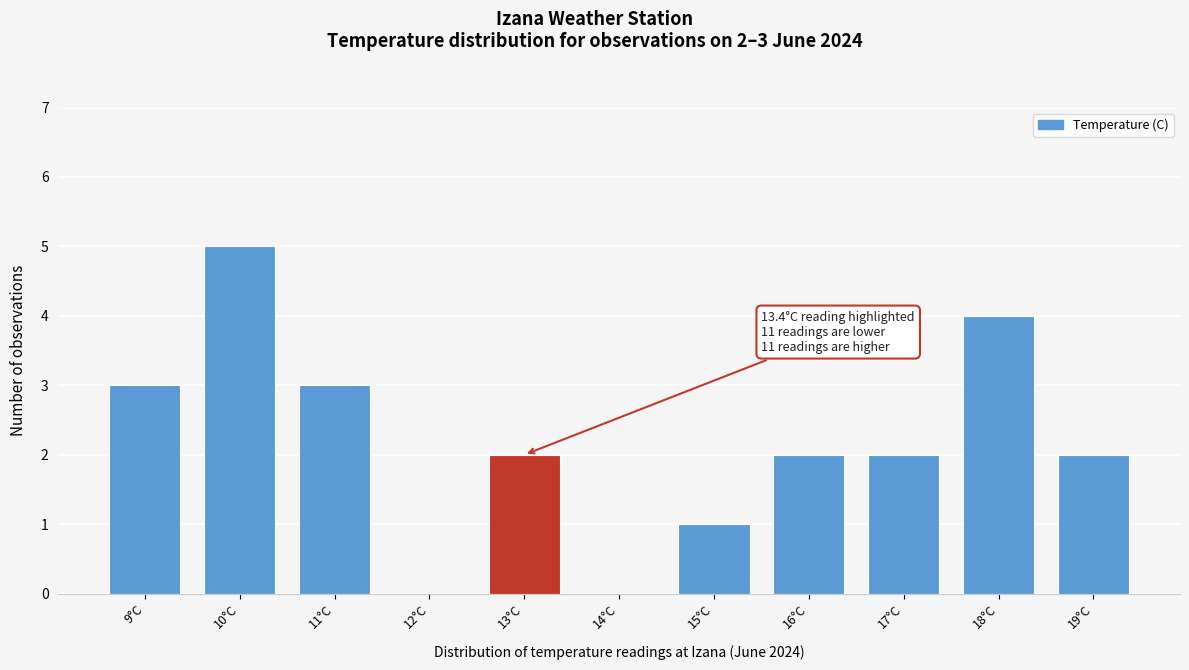

Reading left to right, what are all the values shown in this chart?

9°C=3	10°C=5	11°C=3	12°C=0	13°C=2	14°C=0	15°C=1	16°C=2	17°C=2	18°C=4	19°C=2